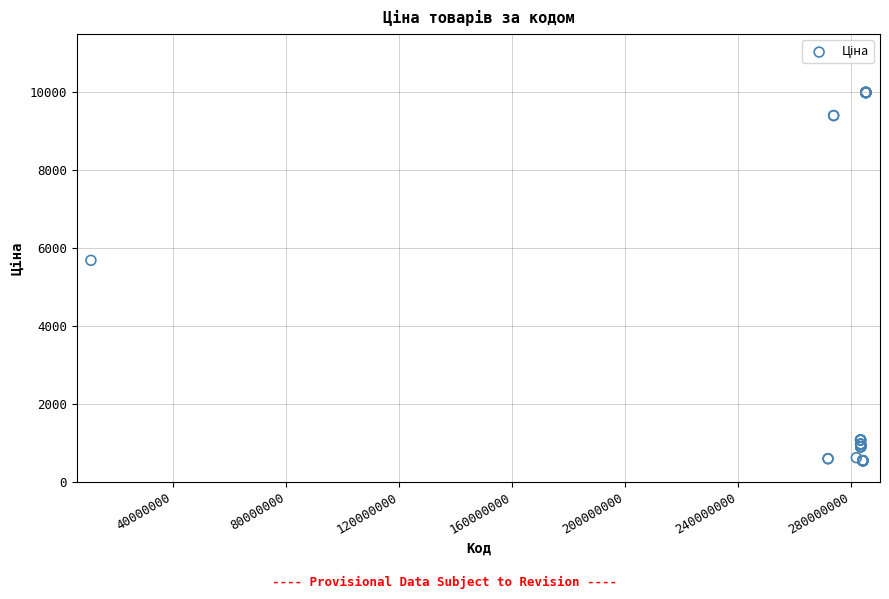

What Y value in the scatter plot is closest to 5256?

5673.8